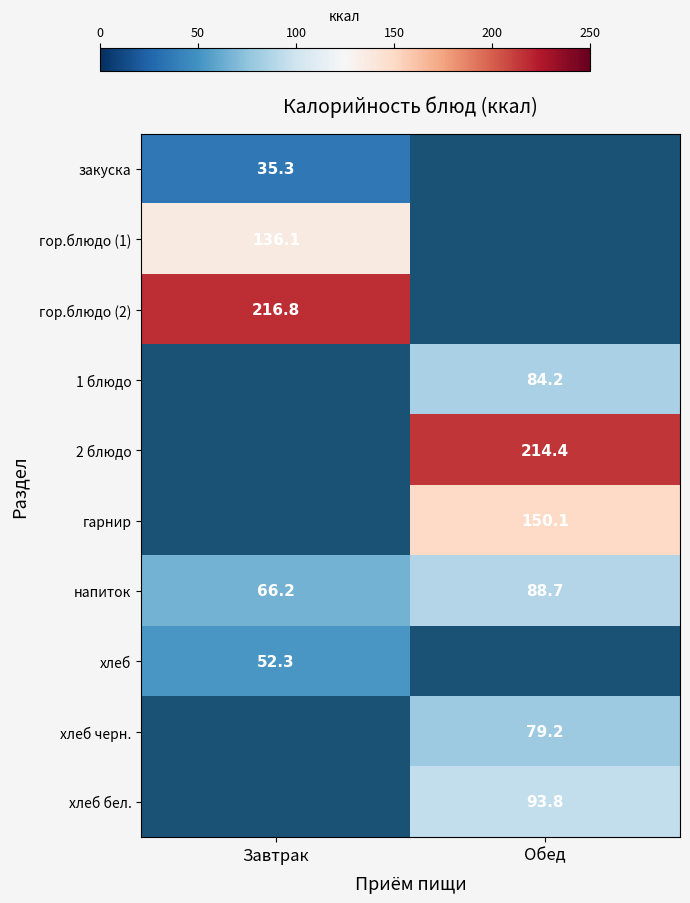

Is the value of хлеб at Завтрак greater than the value of закуска at Завтрак?

Yes